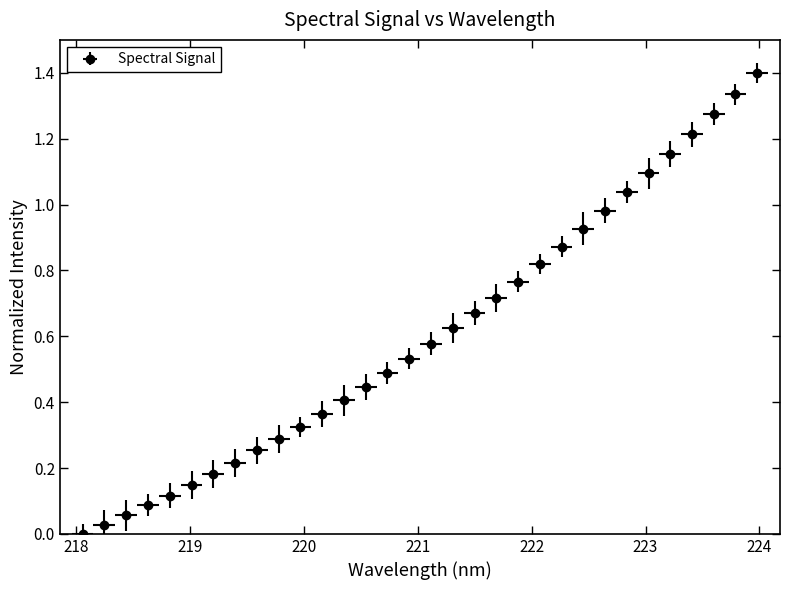

List the labels in order of value, smallest first.

218.0596, 218.2508, 218.442, 218.6332, 218.8244, 219.0156, 219.2067, 219.3979, 219.589, 219.7801, 219.9712, 220.1623, 220.3533, 220.5444, 220.7354, 220.9264, 221.1174, 221.3083, 221.4993, 221.6902, 221.8812, 222.0721, 222.263, 222.4538, 222.6447, 222.8355, 223.0264, 223.2172, 223.408, 223.5987, 223.7895, 223.9802